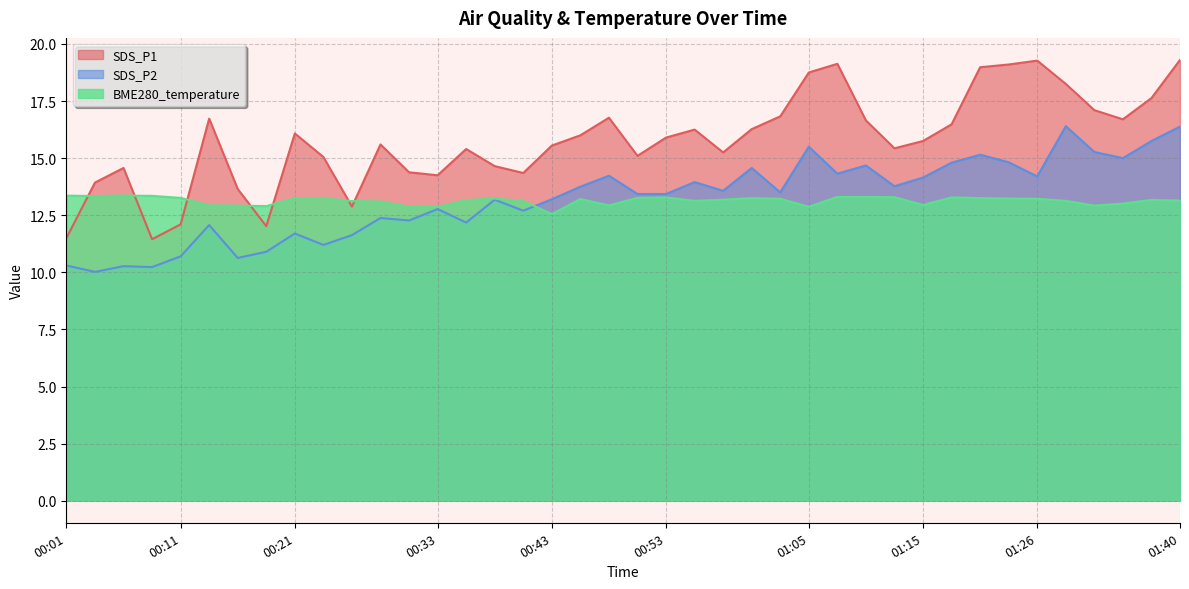

How many distinct data groups are displayed?

3